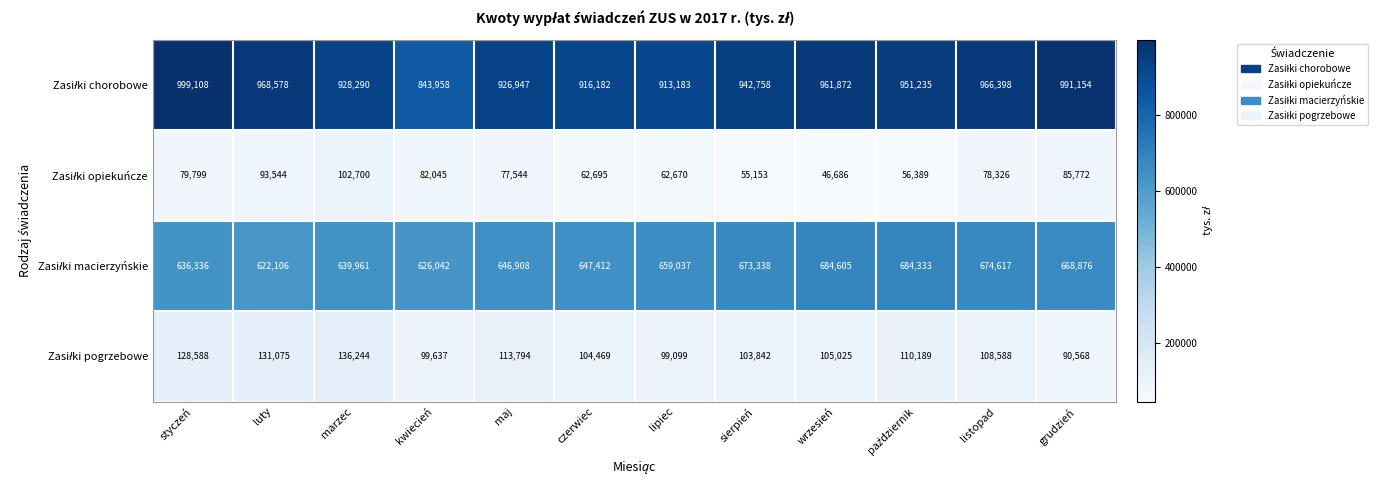

What is the spread (max minus min) of values at styczeń?

919309